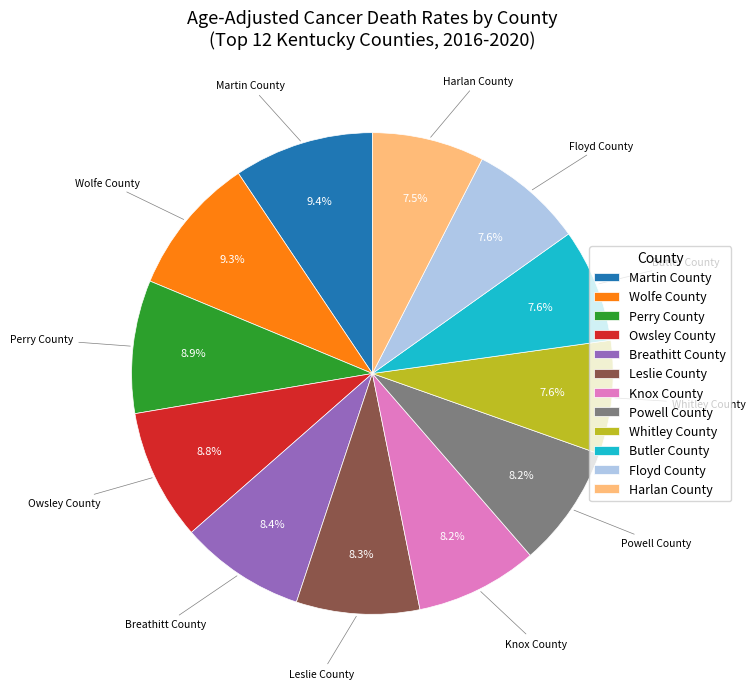

What is the total percentage of Whitley County and Owsley County?

16.4%